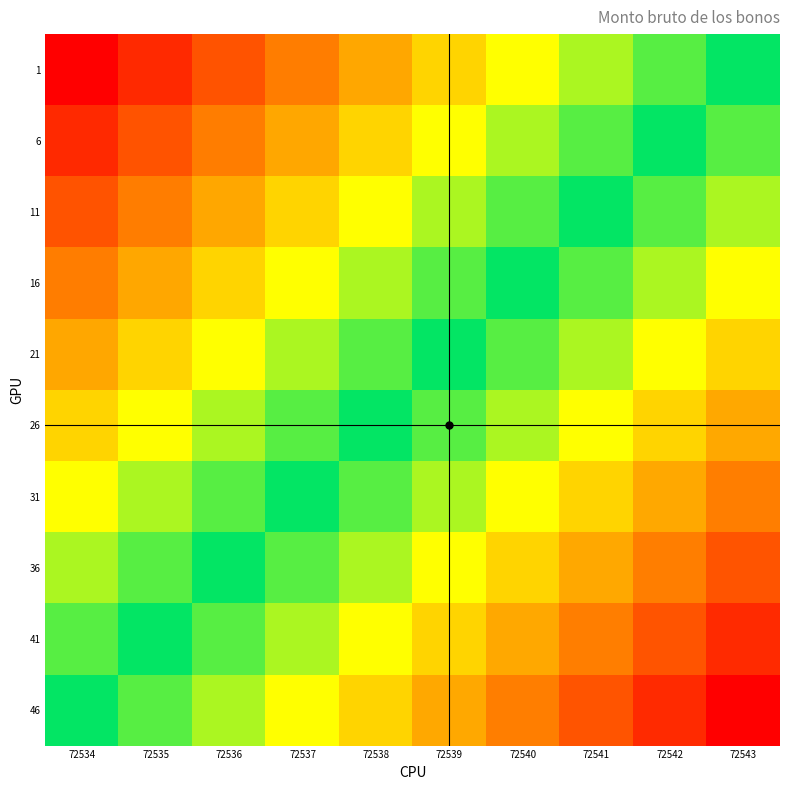

At 72541, list the series in order from largest to smallest.

1, 6, 11, 16, 21, 26, 31, 36, 41, 46